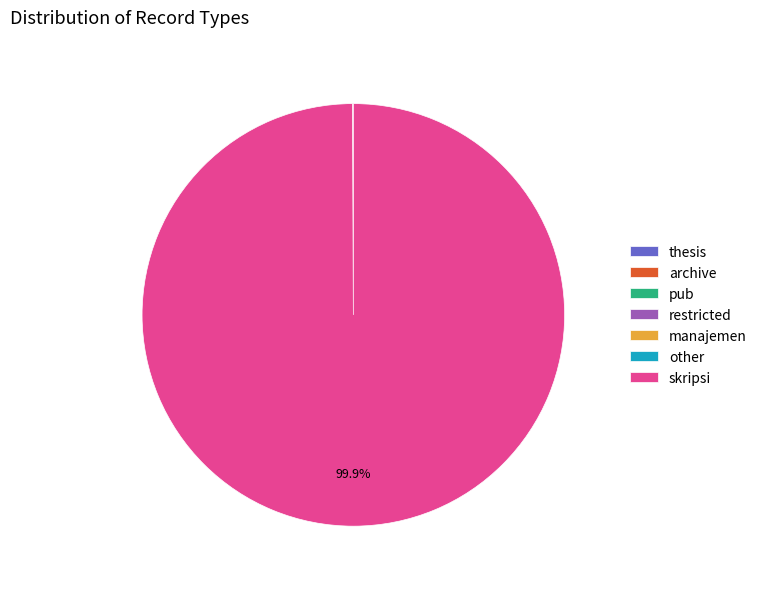

Which category accounts for the majority?

skripsi